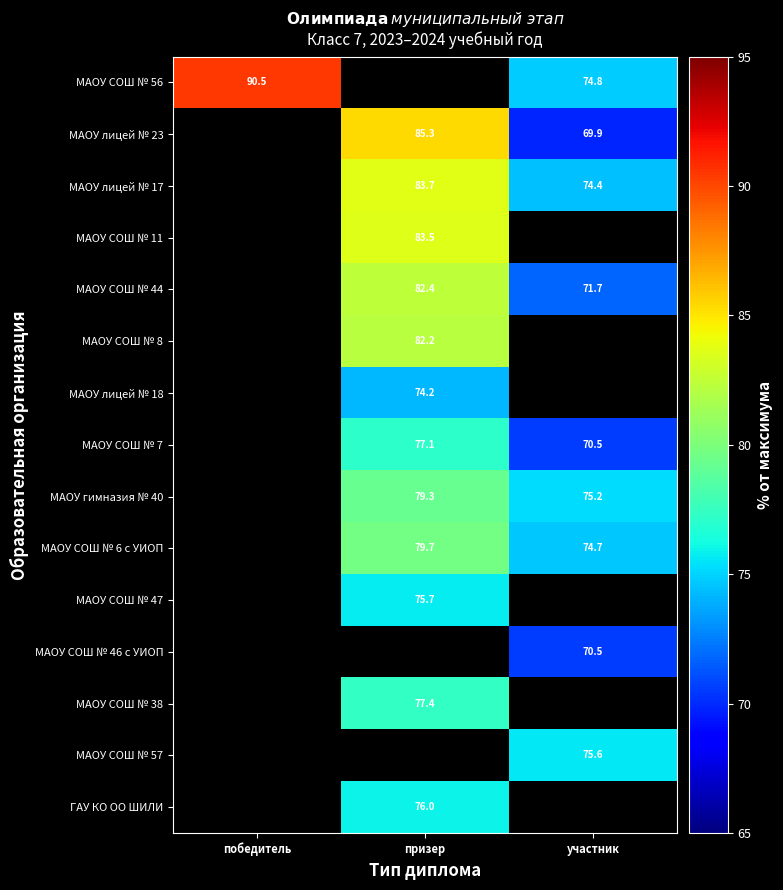

Is the value of МАОУ СОШ № 7 at призер greater than the value of МАОУ СОШ № 38 at призер?

No